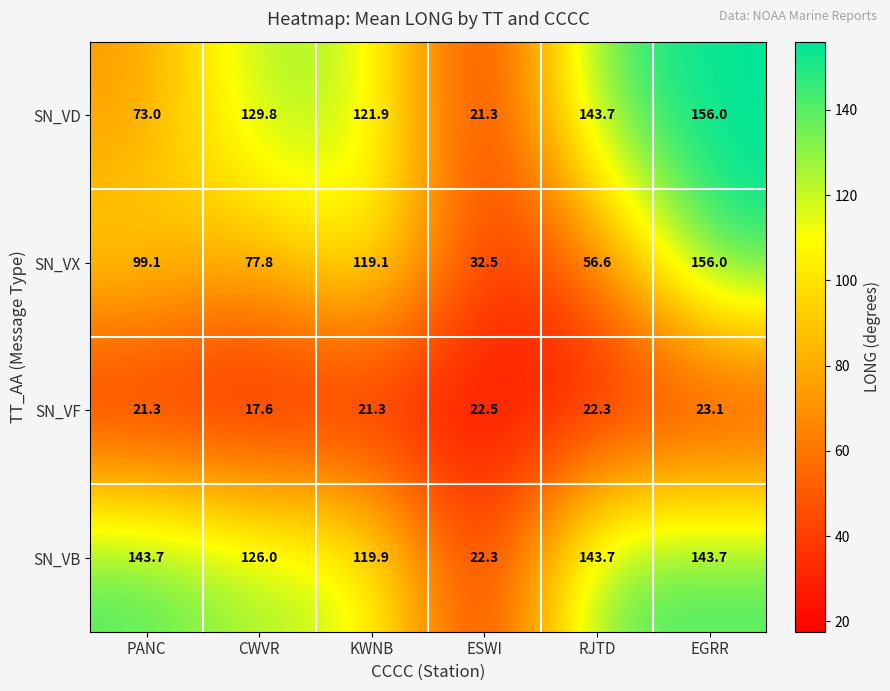

At which label is SN_VB closest to 83?

KWNB